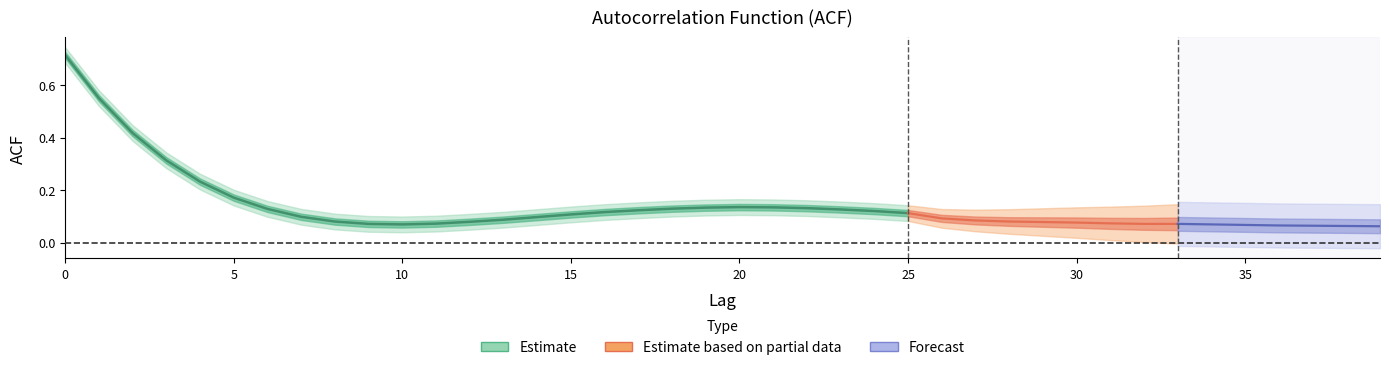

What is the value of the acf_shown point at the 21st from the left?

0.1